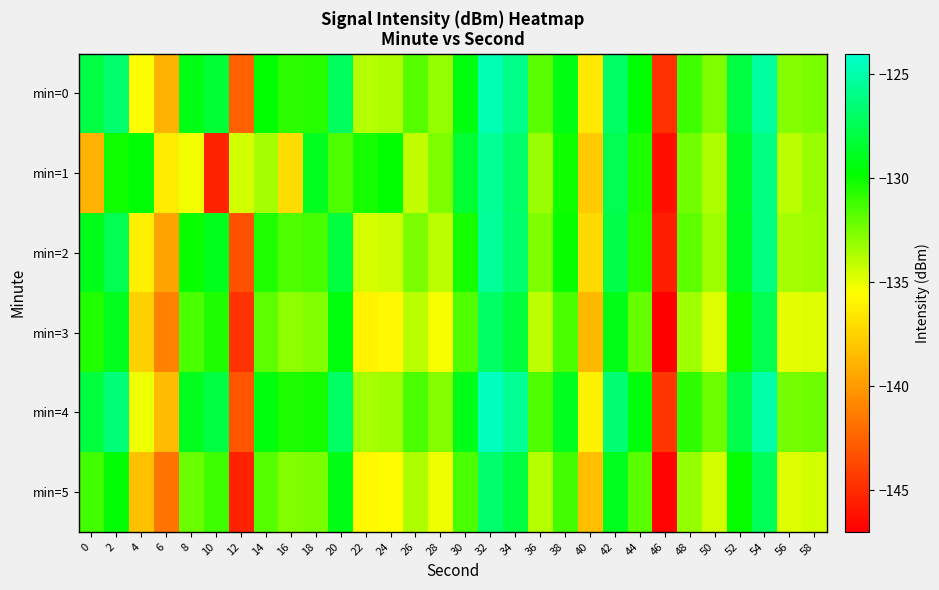

What is the greatest value displayed?

-124.4